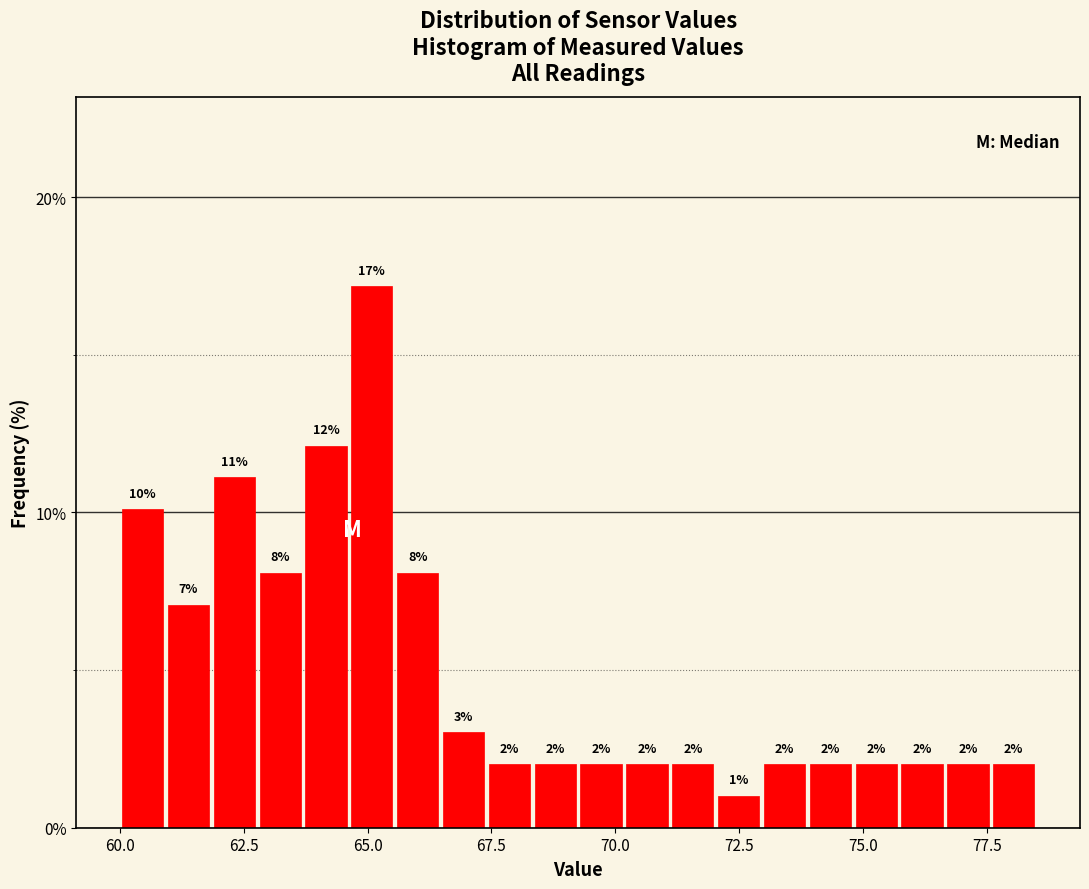

Read against the x-axis, roughly where is the centre of the tallest bar?

65.0